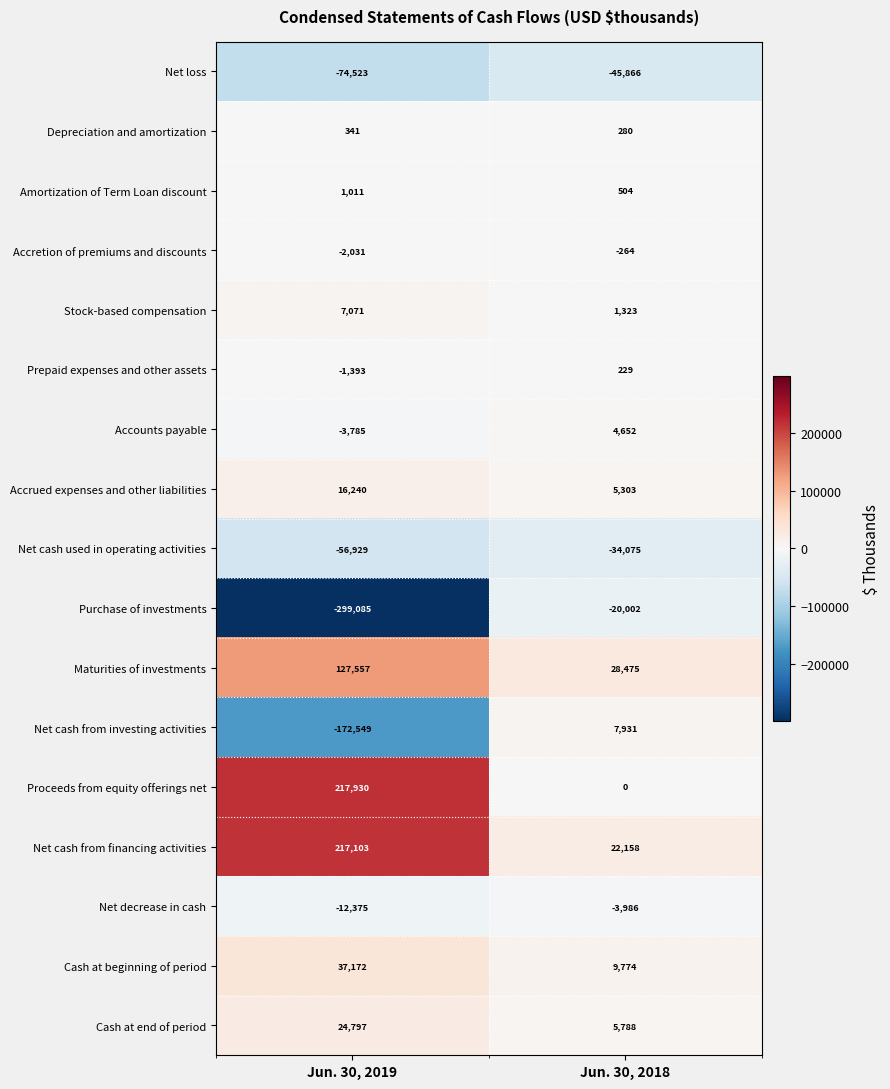

What is the total value across all series at Jun. 30, 2018?

-17776